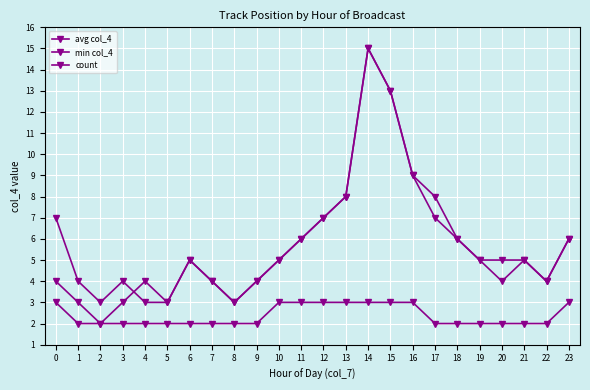

How many data points does each series have?

24